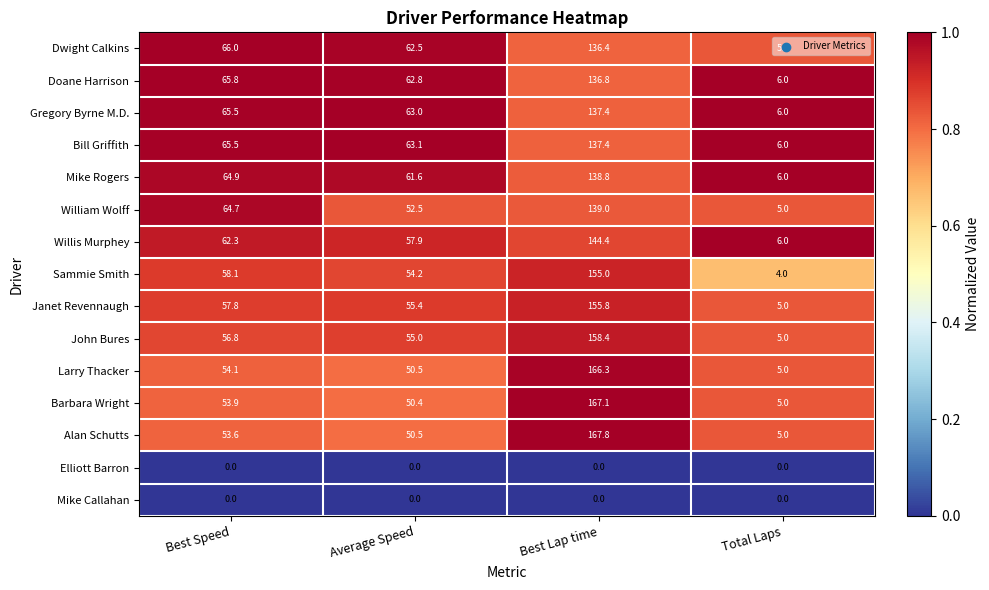

What is the difference between the second highest and second lowest values in the William Wolff series?

12.2